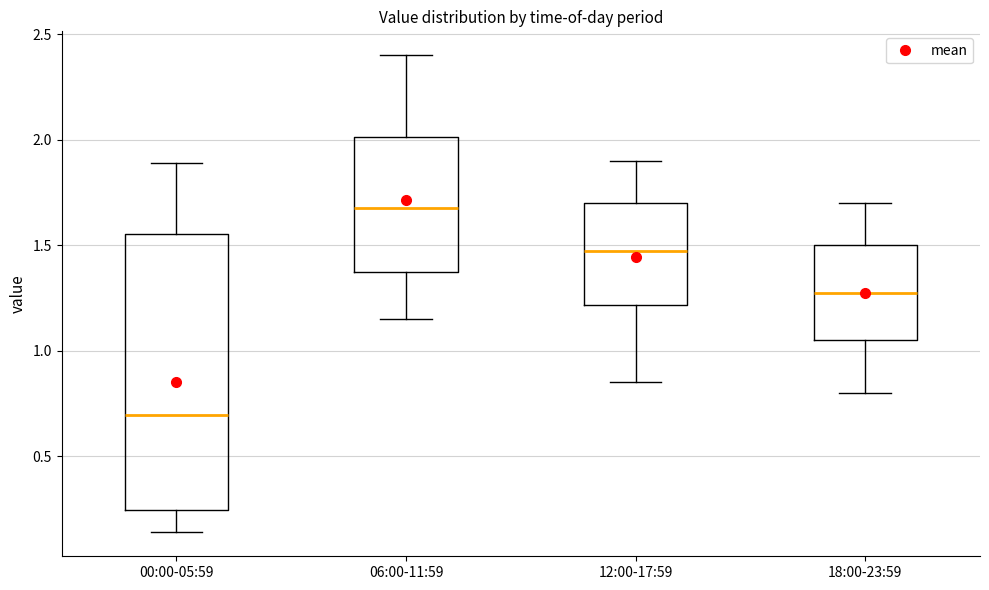

Where does the median line of the box for 00:00-05:59 sit on the y-axis? The values are not printed on the chart, so give them approximately, as read against the axis.

0.70